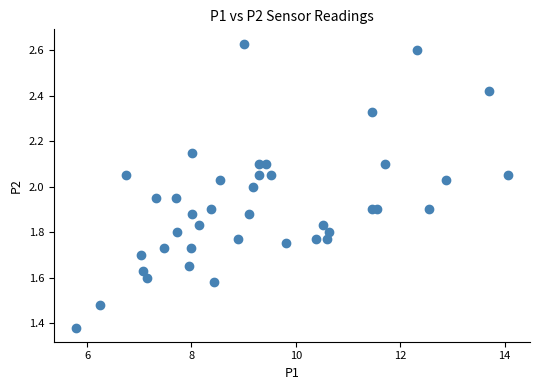

Count the number of points in this scatter plot.

40